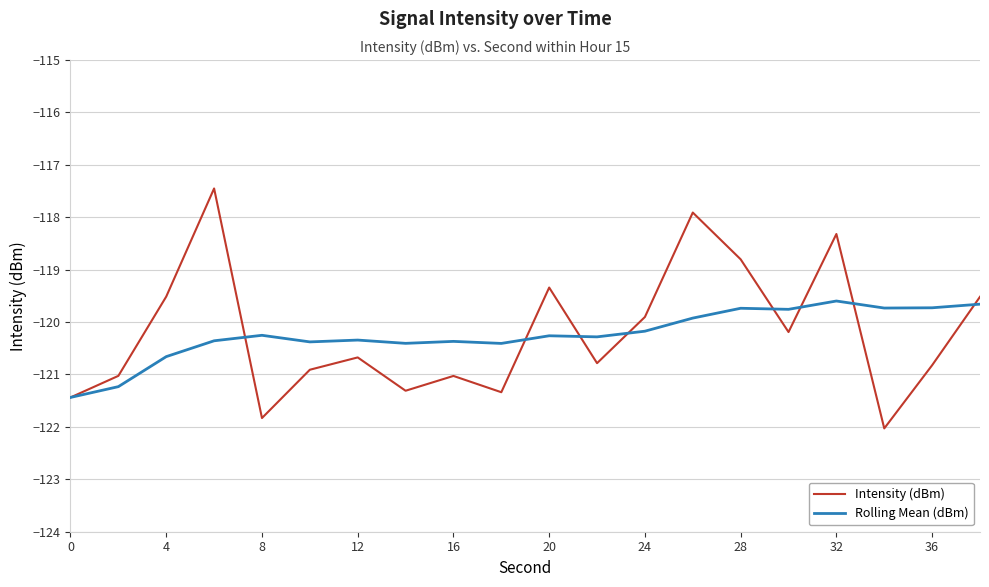

Rank the series by their maximum value, from lowest to highest.

Rolling Mean (dBm), Intensity (dBm)